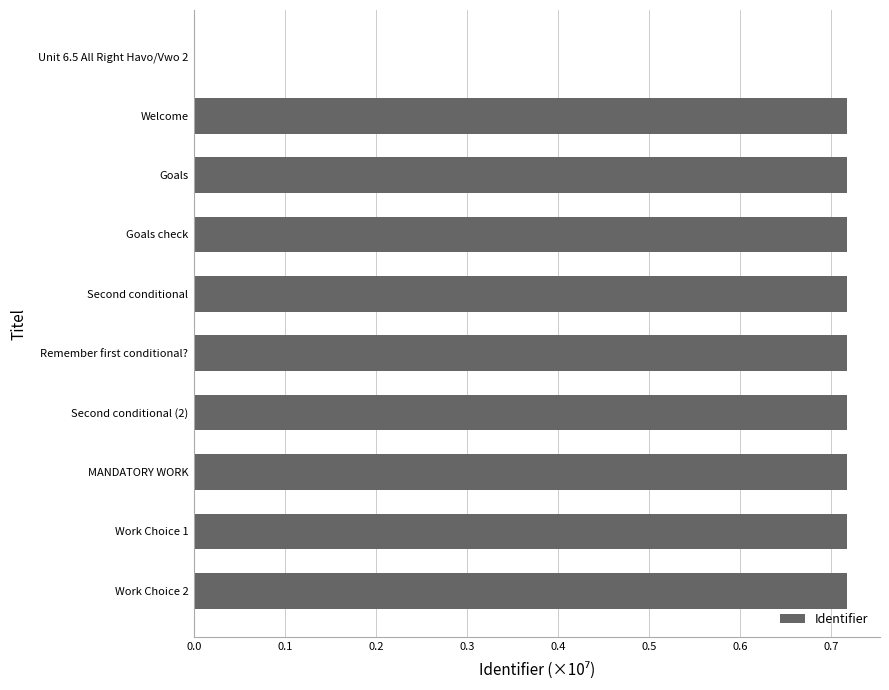

What is the change in value from Unit 6.5 All Right Havo/Vwo 2 to MANDATORY WORK?

+0.7